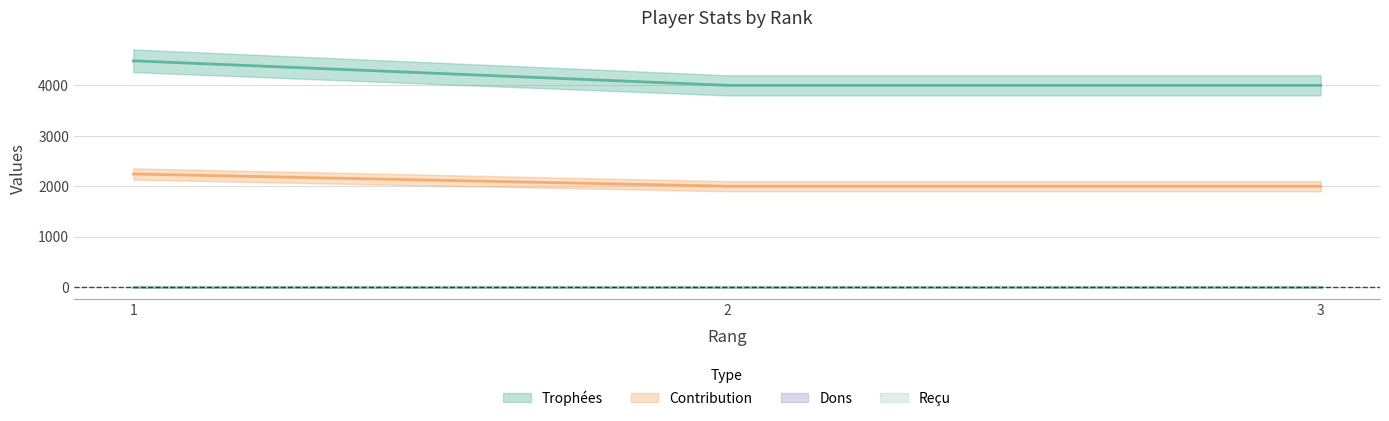

What value does the Contribution series have at 2, to the nearest 10?

2000